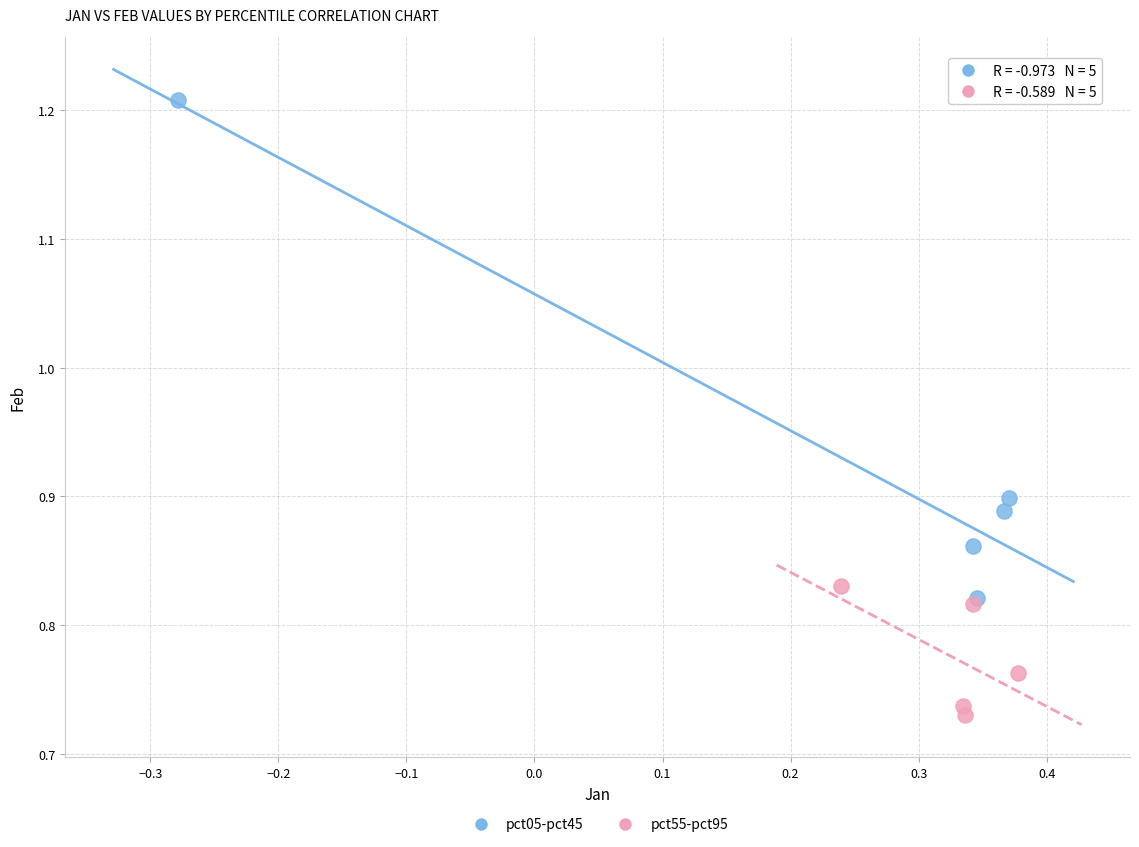

Which series reaches the minimum Y coordinate?

pct55-pct95